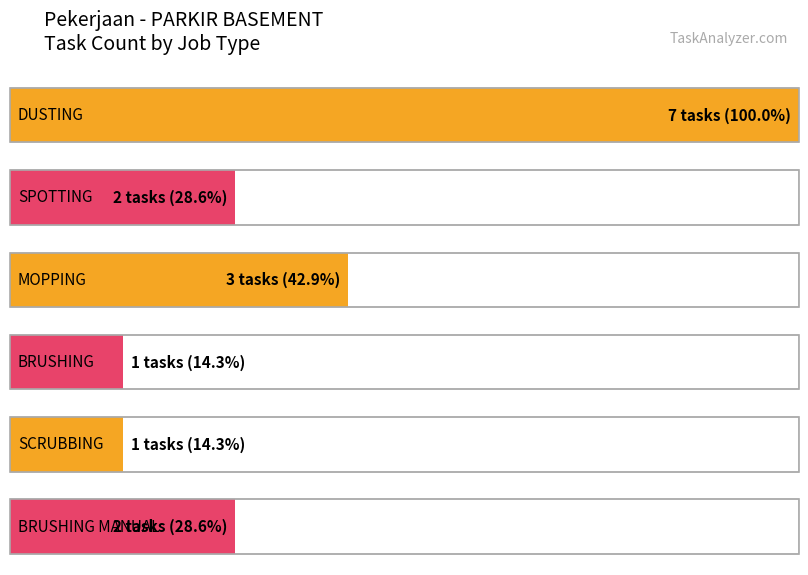

What is the label of the 3rd bar from the right?

BRUSHING